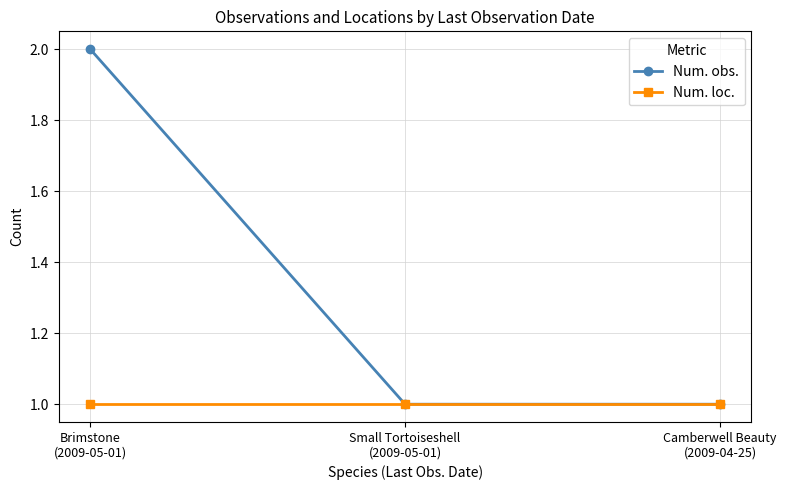

Between Brimstone
(2009-05-01) and Camberwell Beauty
(2009-04-25), which series saw the biggest shift?

Num. obs.